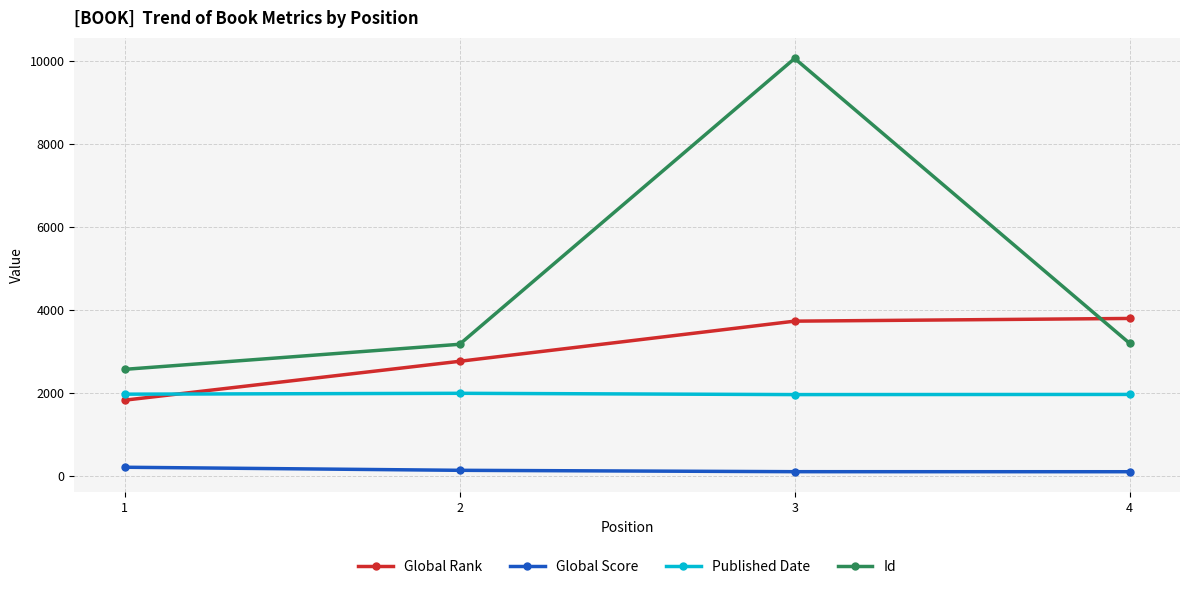

The value of Id at 1 is 2568. True or false?

True